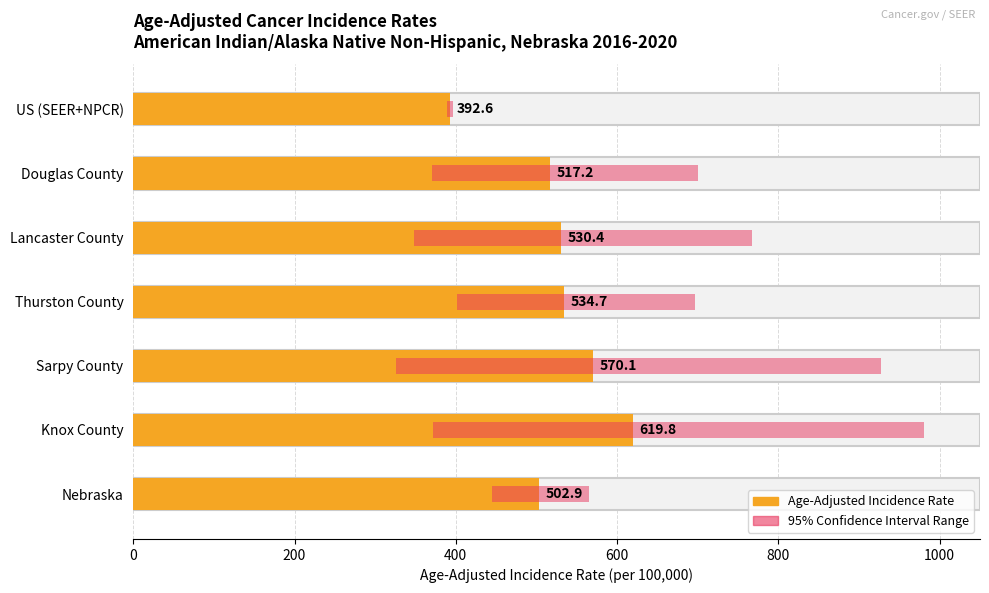

How many categories are shown in the chart?

7